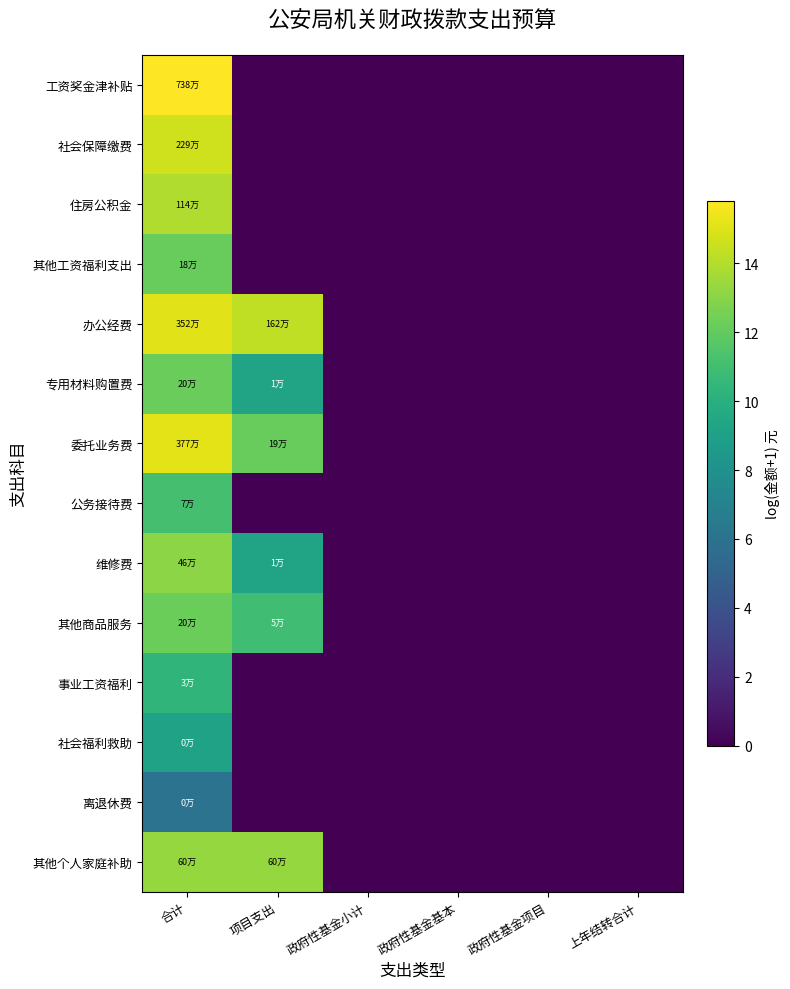

Reading left to right, what are all the values shown in this chart?

工资奖金津补贴: 合计=15.8	项目支出=0.0	政府性基金小计=0.0	政府性基金基本=0.0	政府性基金项目=0.0	上年结转合计=0.0
社会保障缴费: 合计=14.6	项目支出=0.0	政府性基金小计=0.0	政府性基金基本=0.0	政府性基金项目=0.0	上年结转合计=0.0
住房公积金: 合计=14.0	项目支出=0.0	政府性基金小计=0.0	政府性基金基本=0.0	政府性基金项目=0.0	上年结转合计=0.0
其他工资福利支出: 合计=12.1	项目支出=0.0	政府性基金小计=0.0	政府性基金基本=0.0	政府性基金项目=0.0	上年结转合计=0.0
办公经费: 合计=15.1	项目支出=14.3	政府性基金小计=0.0	政府性基金基本=0.0	政府性基金项目=0.0	上年结转合计=0.0
专用材料购置费: 合计=12.2	项目支出=9.2	政府性基金小计=0.0	政府性基金基本=0.0	政府性基金项目=0.0	上年结转合计=0.0
委托业务费: 合计=15.1	项目支出=12.2	政府性基金小计=0.0	政府性基金基本=0.0	政府性基金项目=0.0	上年结转合计=0.0
公务接待费: 合计=11.2	项目支出=0.0	政府性基金小计=0.0	政府性基金基本=0.0	政府性基金项目=0.0	上年结转合计=0.0
维修费: 合计=13.0	项目支出=9.2	政府性基金小计=0.0	政府性基金基本=0.0	政府性基金项目=0.0	上年结转合计=0.0
其他商品服务: 合计=12.2	项目支出=11.0	政府性基金小计=0.0	政府性基金基本=0.0	政府性基金项目=0.0	上年结转合计=0.0
事业工资福利: 合计=10.3	项目支出=0.0	政府性基金小计=0.0	政府性基金基本=0.0	政府性基金项目=0.0	上年结转合计=0.0
社会福利救助: 合计=9.1	项目支出=0.0	政府性基金小计=0.0	政府性基金基本=0.0	政府性基金项目=0.0	上年结转合计=0.0
离退休费: 合计=6.0	项目支出=0.0	政府性基金小计=0.0	政府性基金基本=0.0	政府性基金项目=0.0	上年结转合计=0.0
其他个人家庭补助: 合计=13.3	项目支出=13.3	政府性基金小计=0.0	政府性基金基本=0.0	政府性基金项目=0.0	上年结转合计=0.0